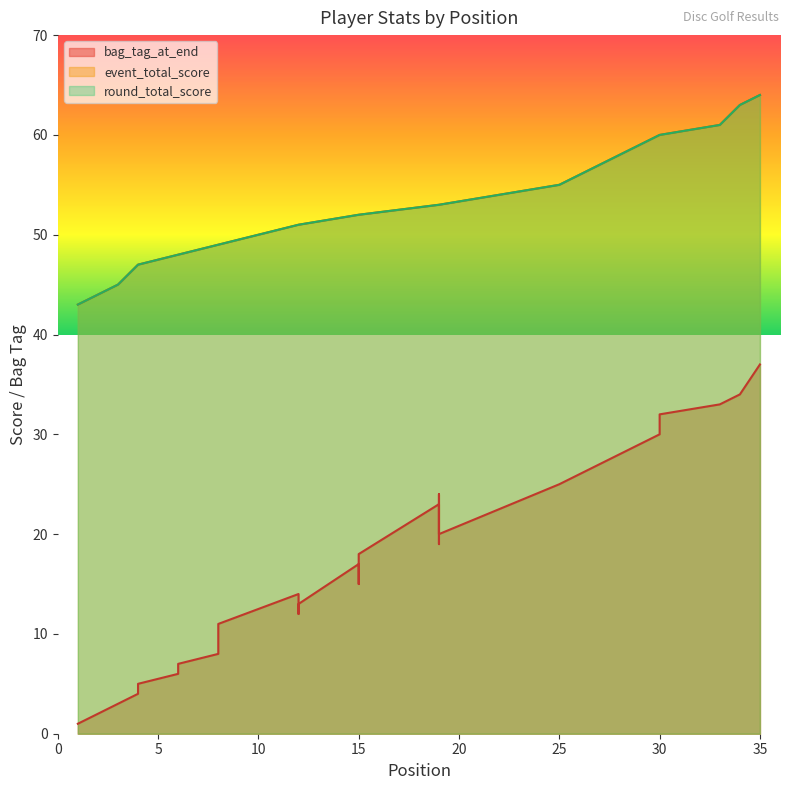

At which label does event_total_score reach its peak?

35